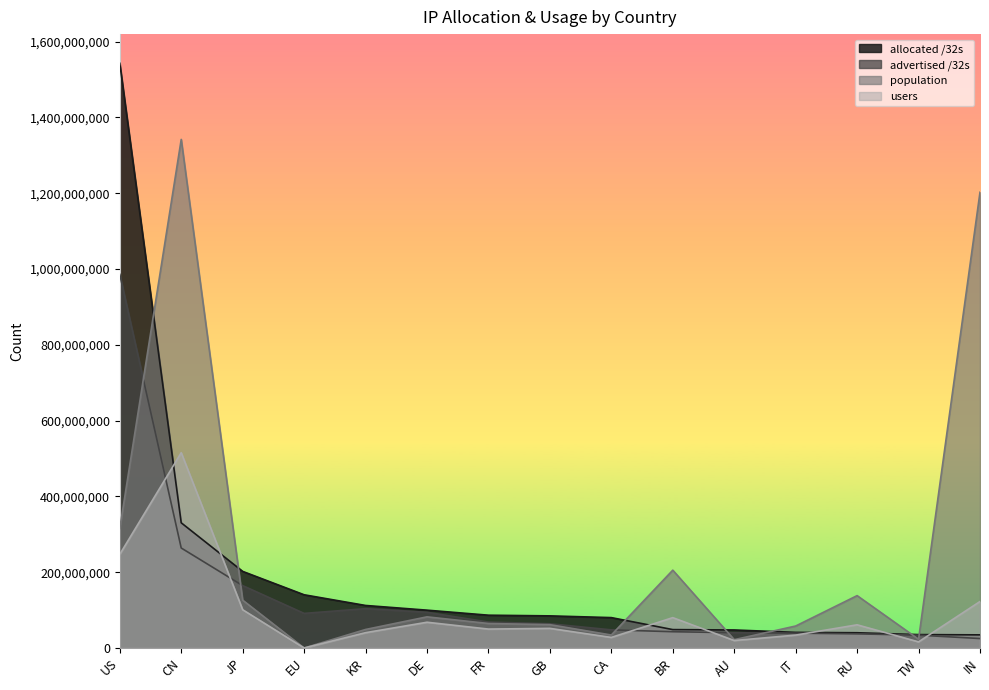

Is it true that allocated /32s equals 80197376 at CA?

True